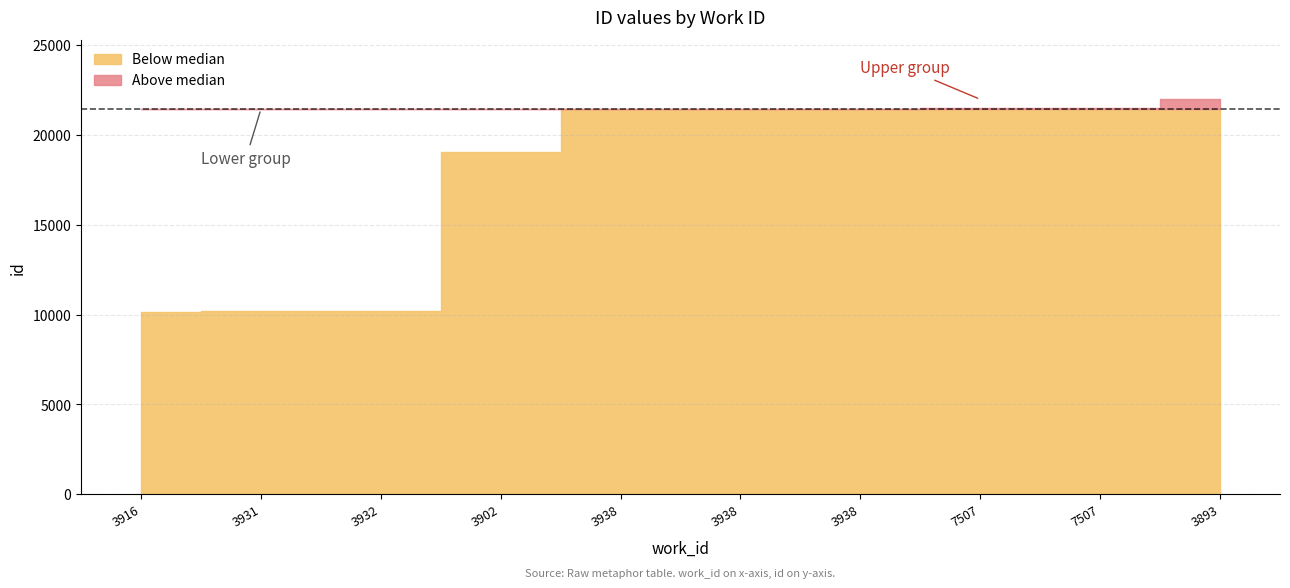

Read the value at 3938, to the nearest 100.

21400